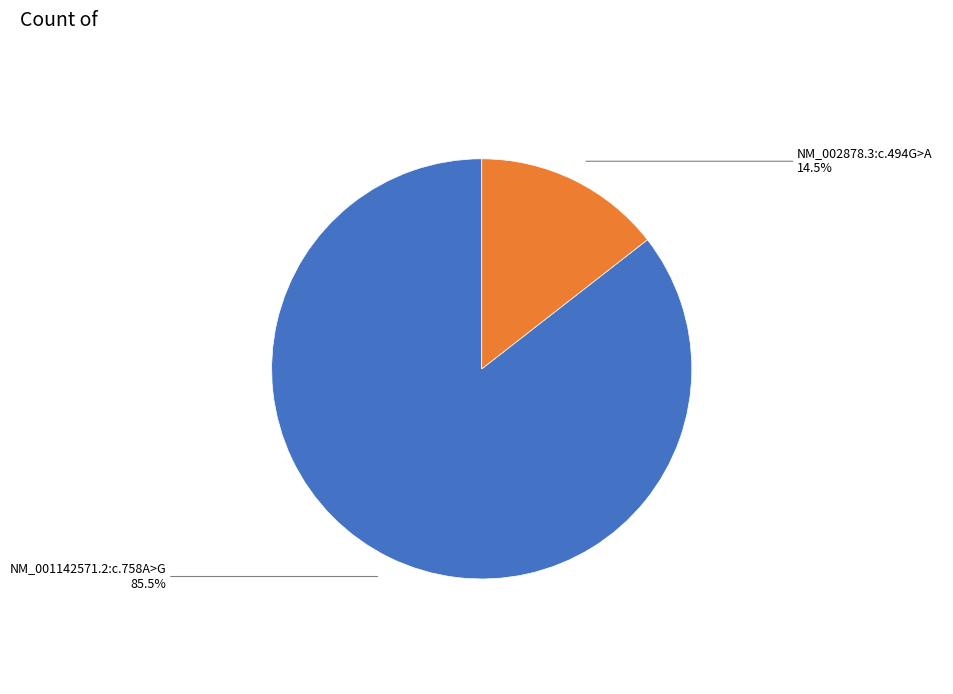

Combined, what portion of the pie is NM_001142571.2:c.758A>G and NM_002878.3:c.494G>A?

100.0%